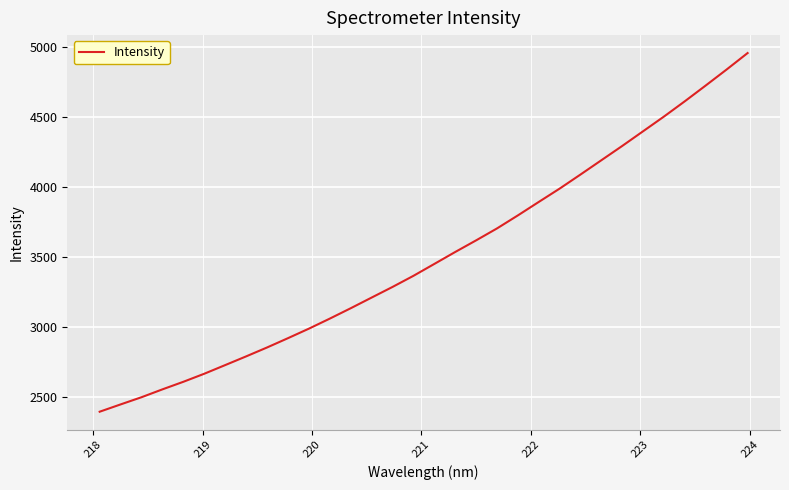

What is the smallest value displayed?

2391.4